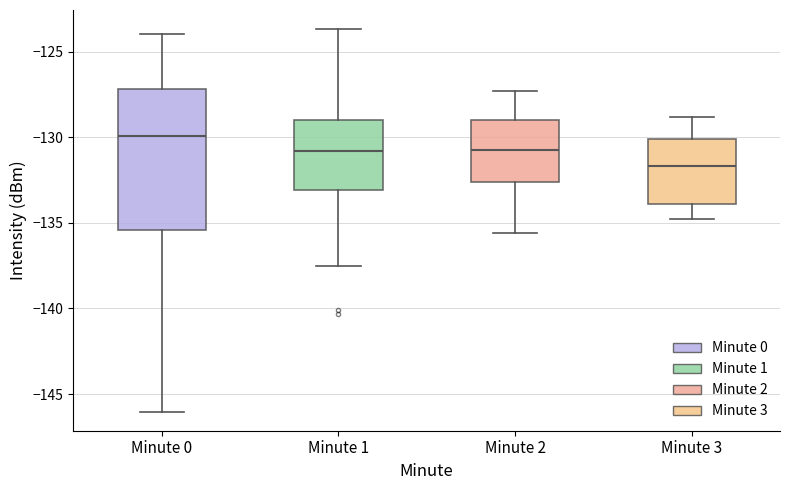

Reading left to right, read every box against the y-axis: the position of its median line, the range the box covers, and the ends of its whiskers. The values are not printed on the chart, so give them approximately, as read against the axis.

Minute 0: median -130.0, box -135.5 to -127.0, whiskers -146.0 to -124.0
Minute 1: median -131.0, box -133.0 to -129.0, whiskers -137.5 to -123.5
Minute 2: median -130.5, box -132.5 to -129.0, whiskers -135.5 to -127.5
Minute 3: median -131.5, box -134.0 to -130.0, whiskers -135.0 to -129.0